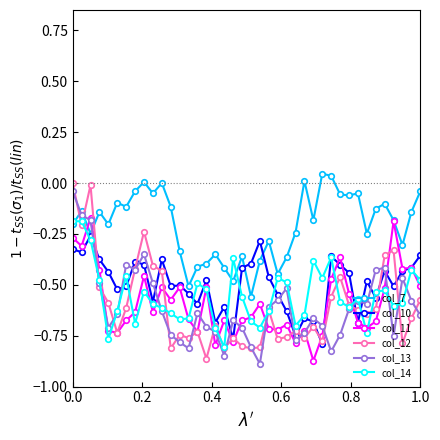

What are all the series names shown in the legend?

col_7, col_10, col_11, col_12, col_13, col_14